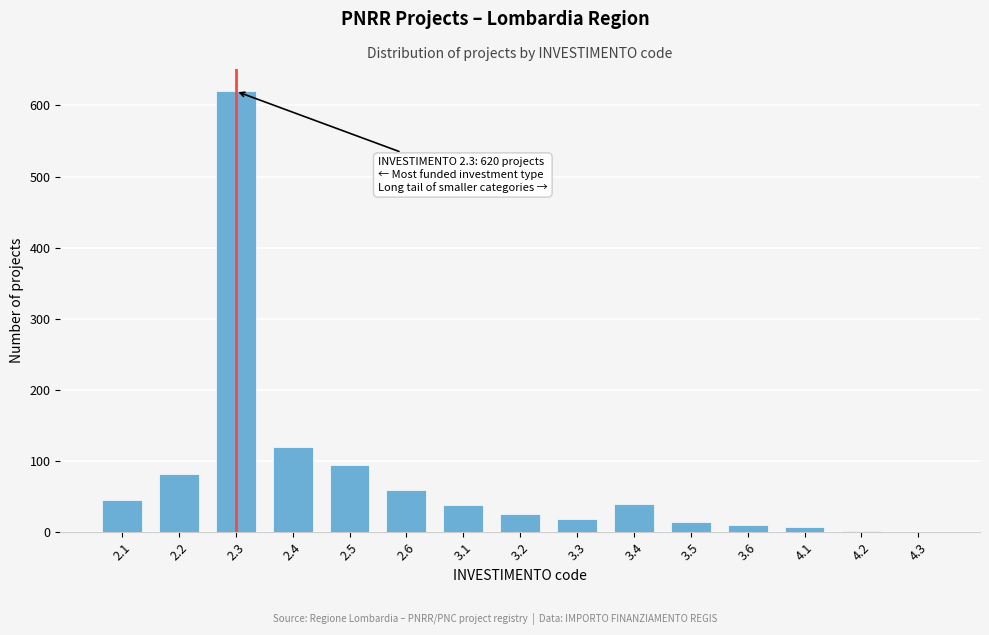

What is the sum of all values?

1178